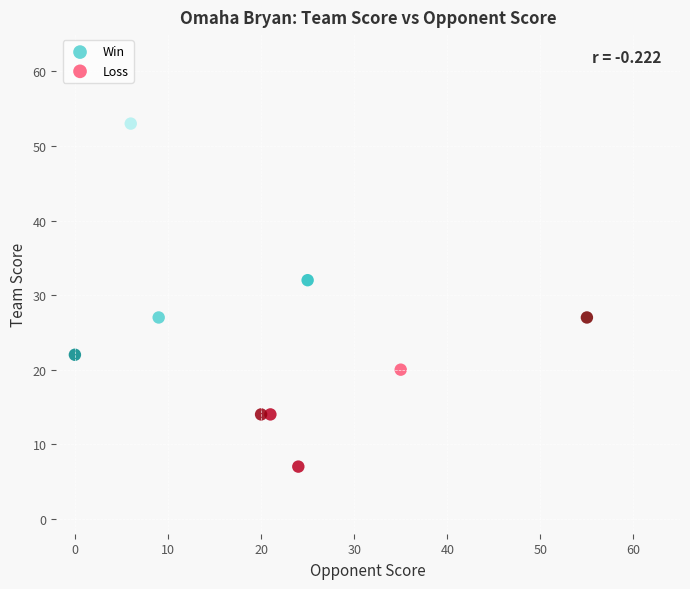

Which series reaches the maximum Y coordinate?

Win